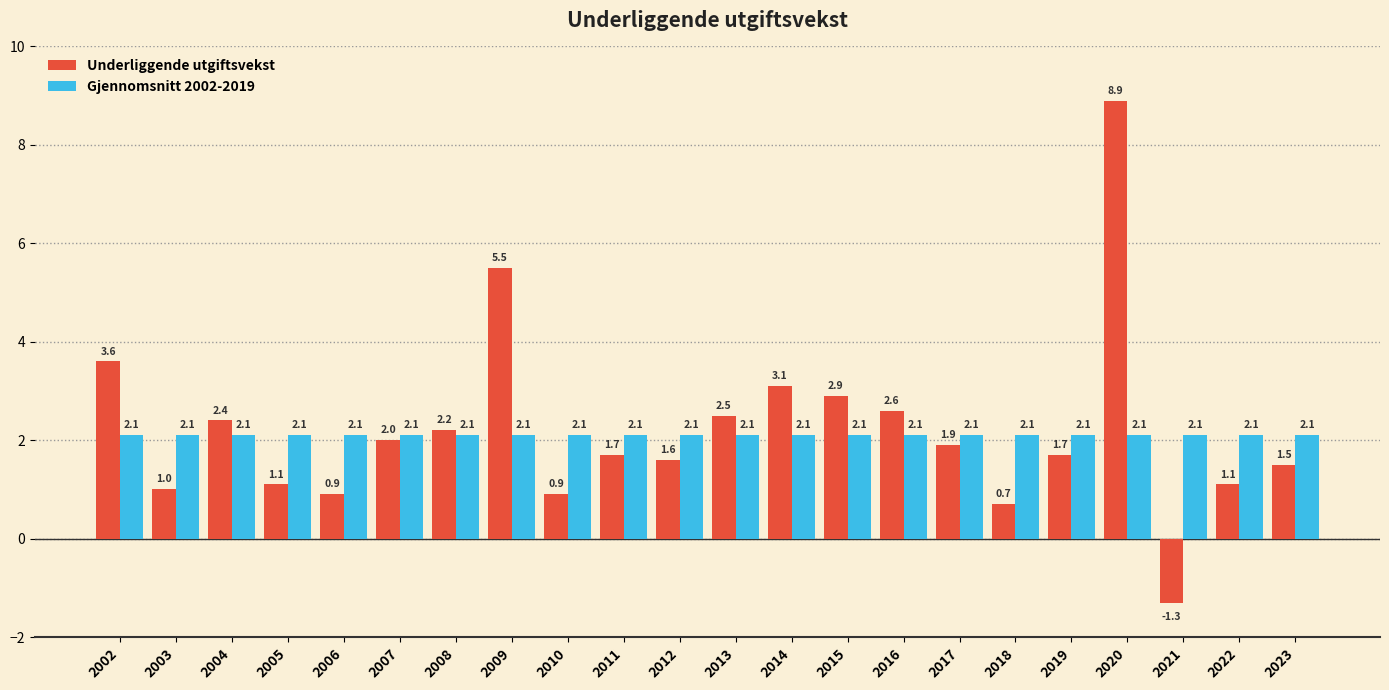

Reading right to left, list all the values displayed in this chart.

Underliggende utgiftsvekst: 1.5	1.1	-1.3	8.9	1.7	0.7	1.9	2.6	2.9	3.1	2.5	1.6	1.7	0.9	5.5	2.2	2.0	0.9	1.1	2.4	1.0	3.6
Gjennomsnitt 2002-2019: 2.1	2.1	2.1	2.1	2.1	2.1	2.1	2.1	2.1	2.1	2.1	2.1	2.1	2.1	2.1	2.1	2.1	2.1	2.1	2.1	2.1	2.1